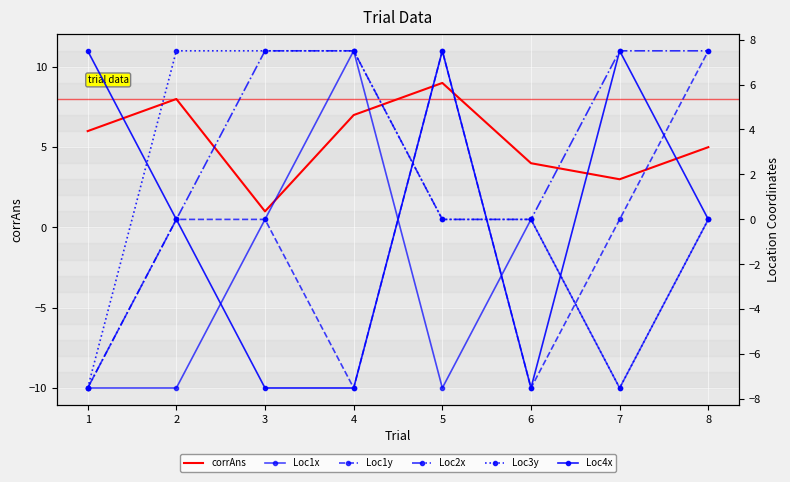

What value does the Loc1x series have at 1?

-7.5